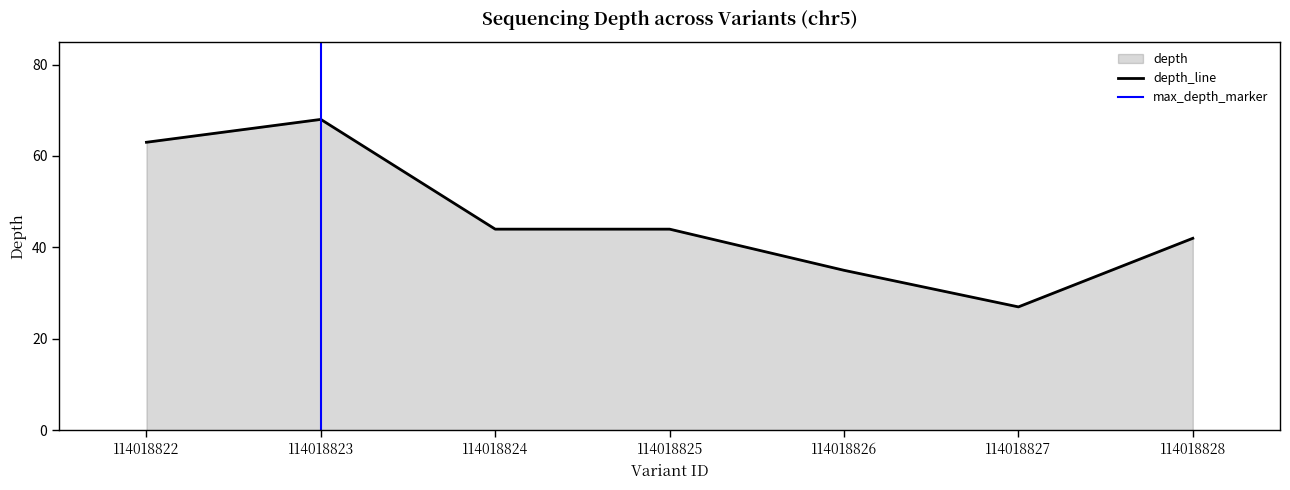

Where does the data first go above 44?

114018822